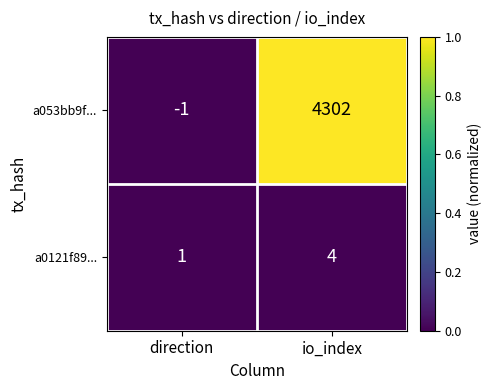

Between direction and io_index, which series saw the biggest shift?

a053bb9f...